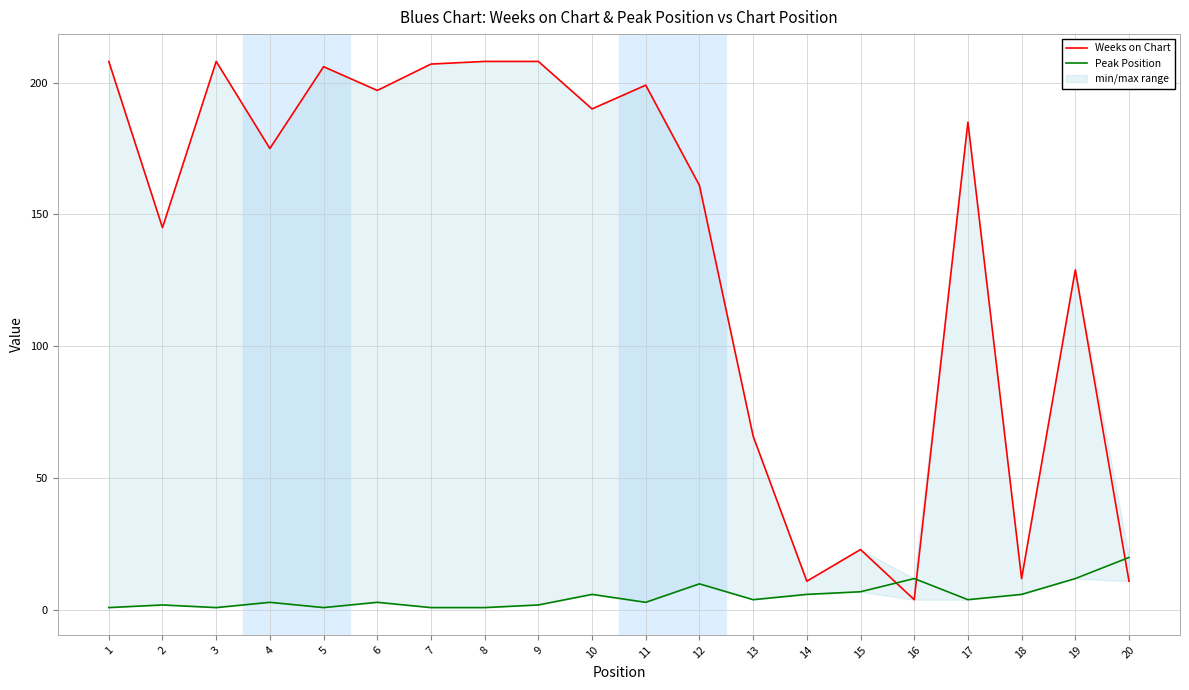

Reading left to right, extract all data points from this chart.

Weeks on Chart: 208	145	208	175	206	197	207	208	208	190	199	161	66	11	23	4	185	12	129	11
Peak Position: 1	2	1	3	1	3	1	1	2	6	3	10	4	6	7	12	4	6	12	20